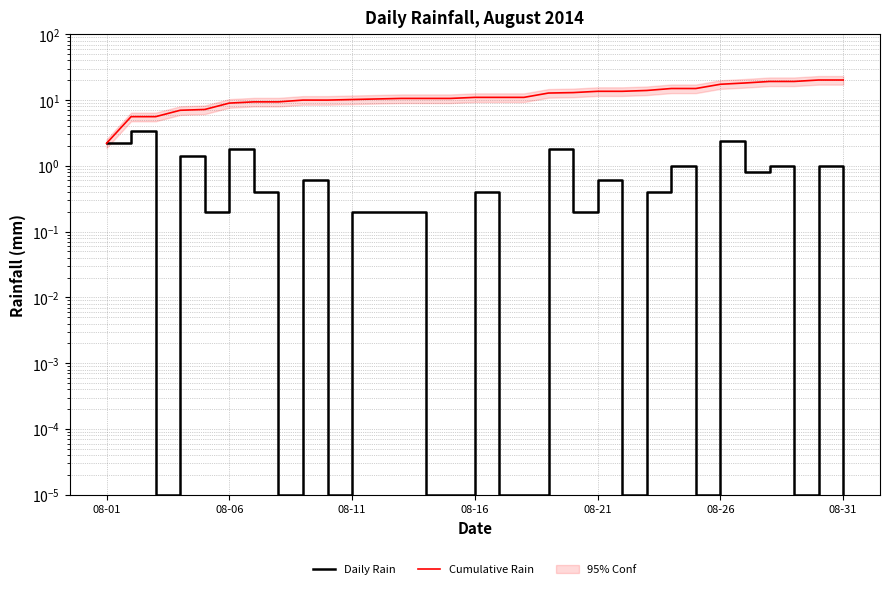

How many lines are shown in the chart?

2